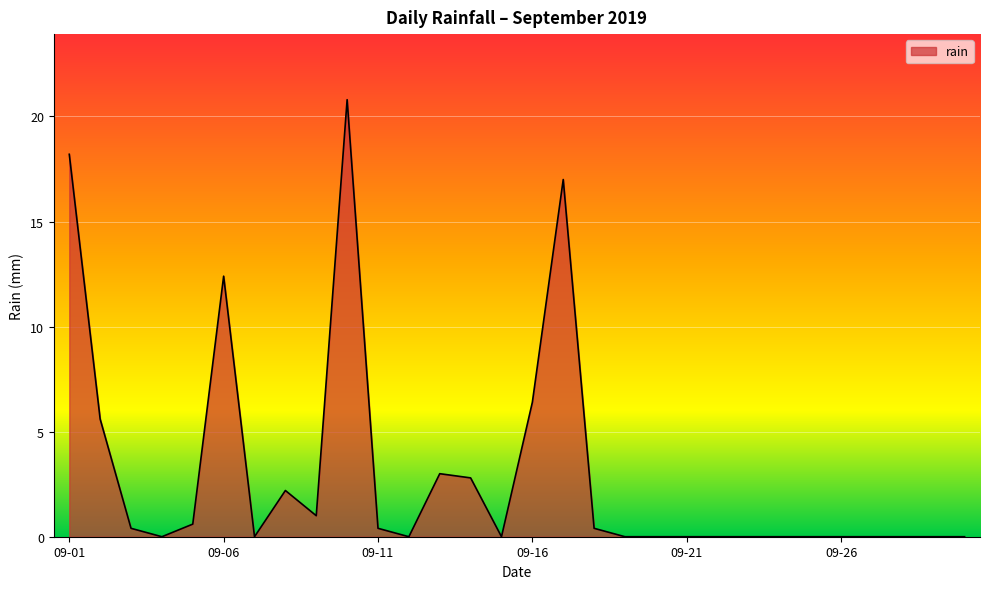

Does the chart have visible grid lines?

Yes